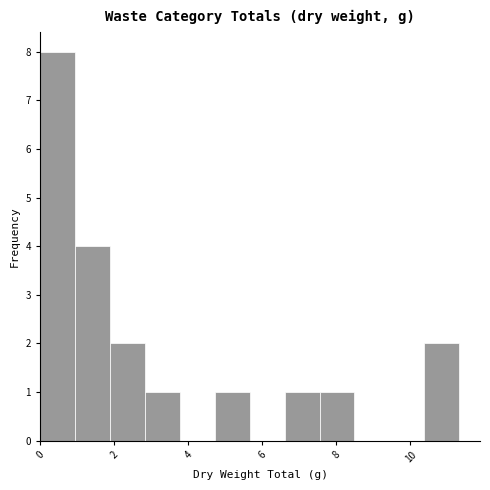

Reading left to right, transcribe this chart: for each bar, give the range it covers on the x-axis and its height. Neither the bar edges nor the heights are printed on the chart, so give them approximately, as read against the axes.

0.0 to 1.0: 8
1.0 to 1.8: 4
1.8 to 2.8: 2
2.8 to 3.8: 1
3.8 to 4.8: 0
4.8 to 5.6: 1
5.6 to 6.6: 0
6.6 to 7.6: 1
7.6 to 8.4: 1
8.4 to 9.4: 0
9.4 to 10.4: 0
10.4 to 11.4: 2